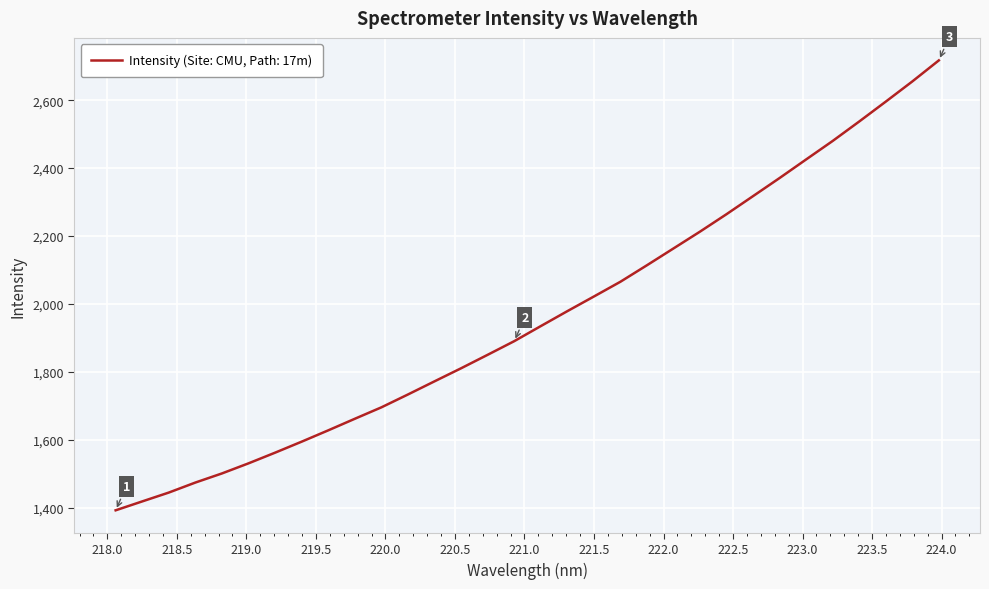

What is the greatest value displayed?

2717.1